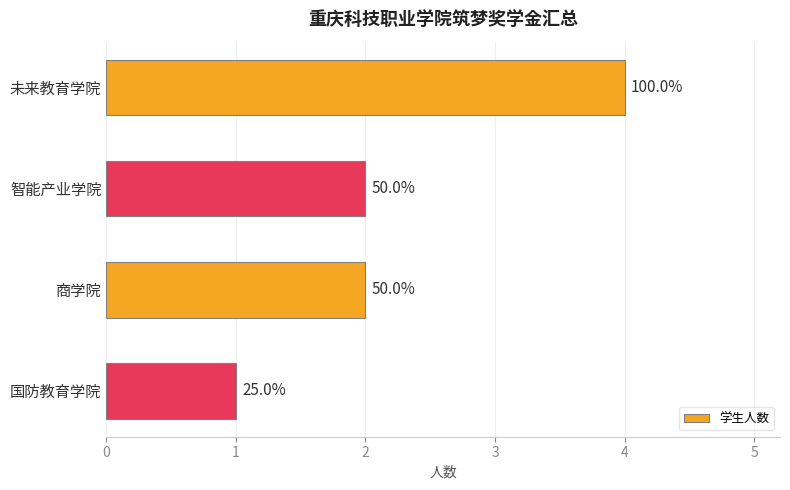

Are the bars horizontal?

Yes